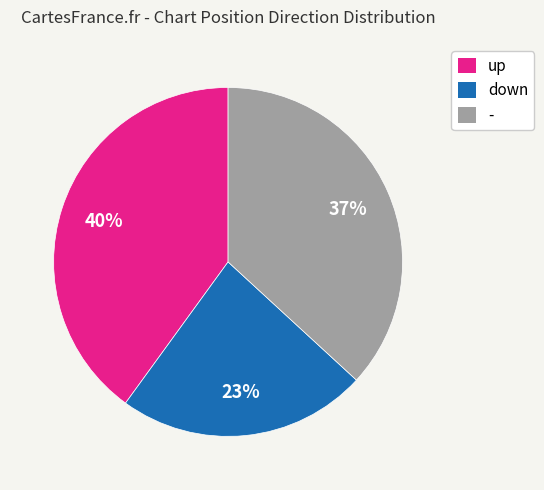

The down slice represents 23% of the pie. True or false?

True